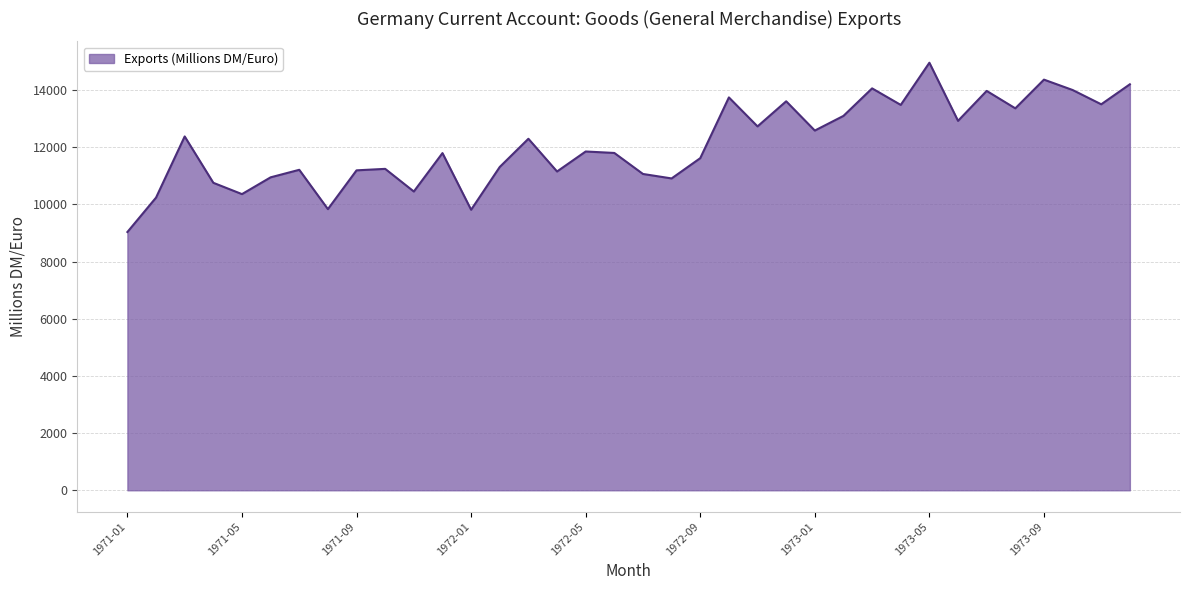

What is the greatest value displayed?

14953.9